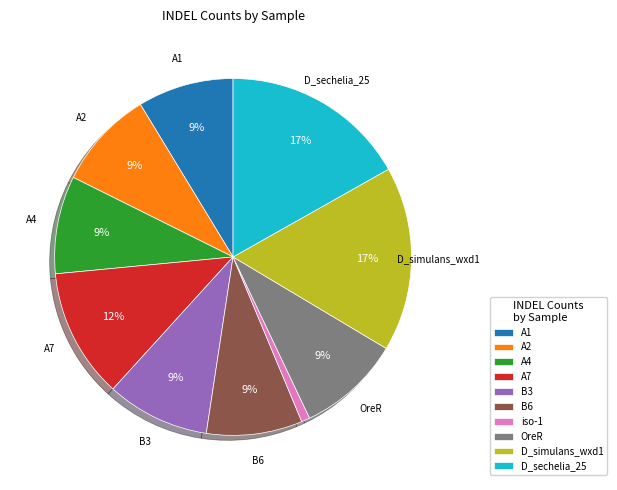

Is there any slice that represents more than half of the pie?

No